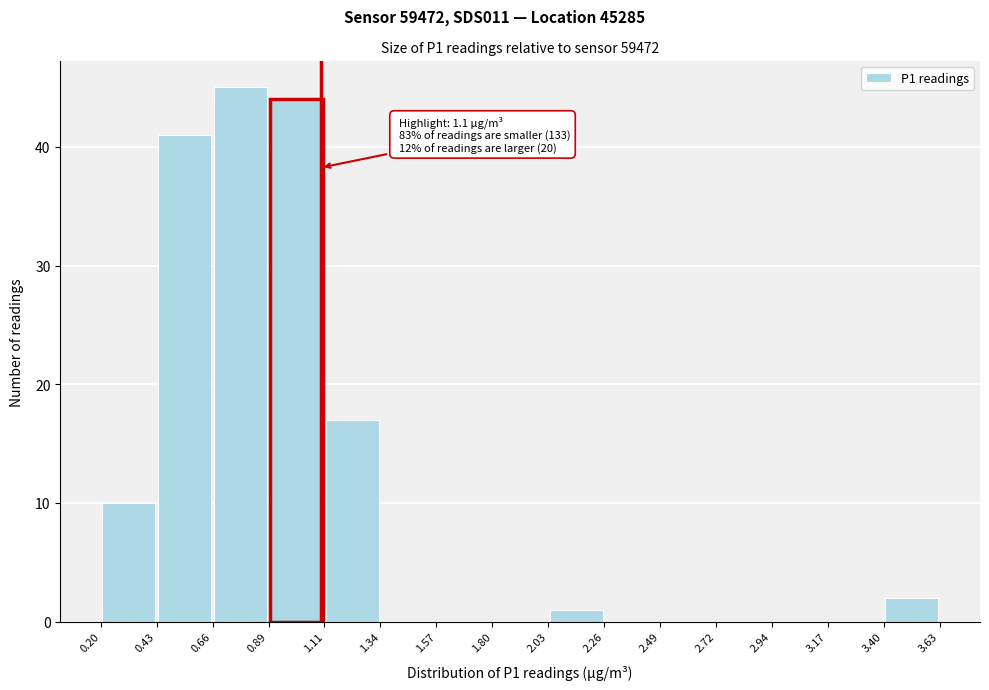

Over which range of the x-axis is the bar tallest?

0.66 to 0.89